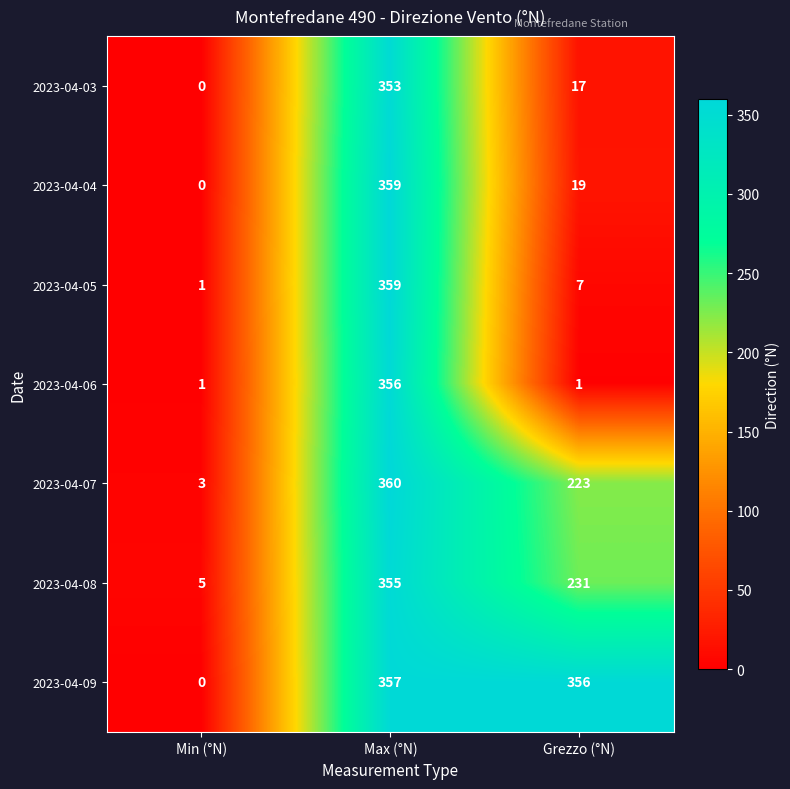

Reading right to left, list all the values displayed in this chart.

2023-04-03: Grezzo (°N)=17	Max (°N)=353	Min (°N)=0
2023-04-04: Grezzo (°N)=19	Max (°N)=359	Min (°N)=0
2023-04-05: Grezzo (°N)=7	Max (°N)=359	Min (°N)=1
2023-04-06: Grezzo (°N)=1	Max (°N)=356	Min (°N)=1
2023-04-07: Grezzo (°N)=223	Max (°N)=360	Min (°N)=3
2023-04-08: Grezzo (°N)=231	Max (°N)=355	Min (°N)=5
2023-04-09: Grezzo (°N)=356	Max (°N)=357	Min (°N)=0